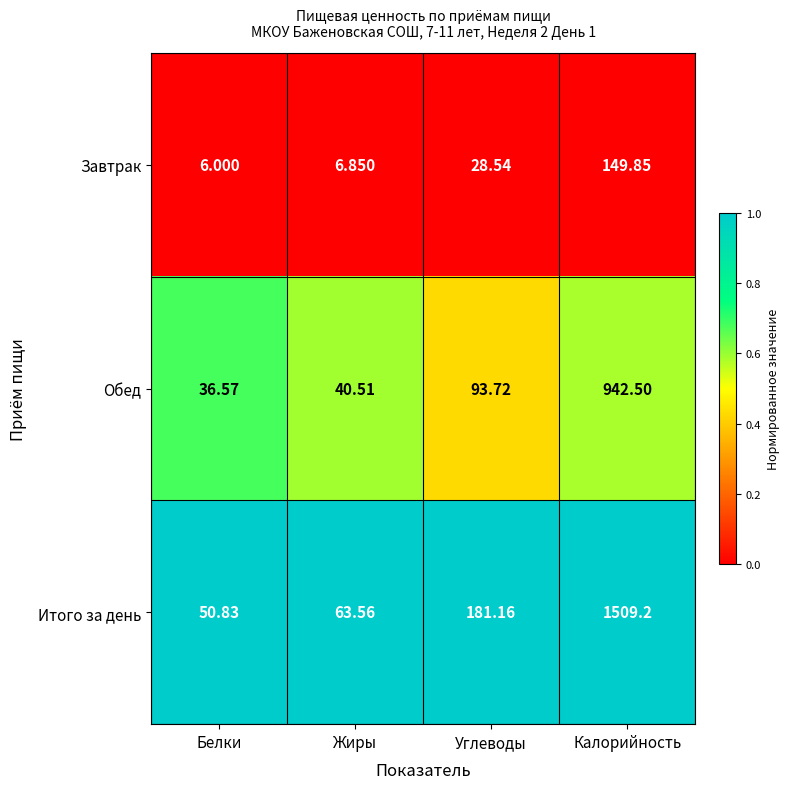

Which series changed the most between Белки and Жиры?

Итого за день